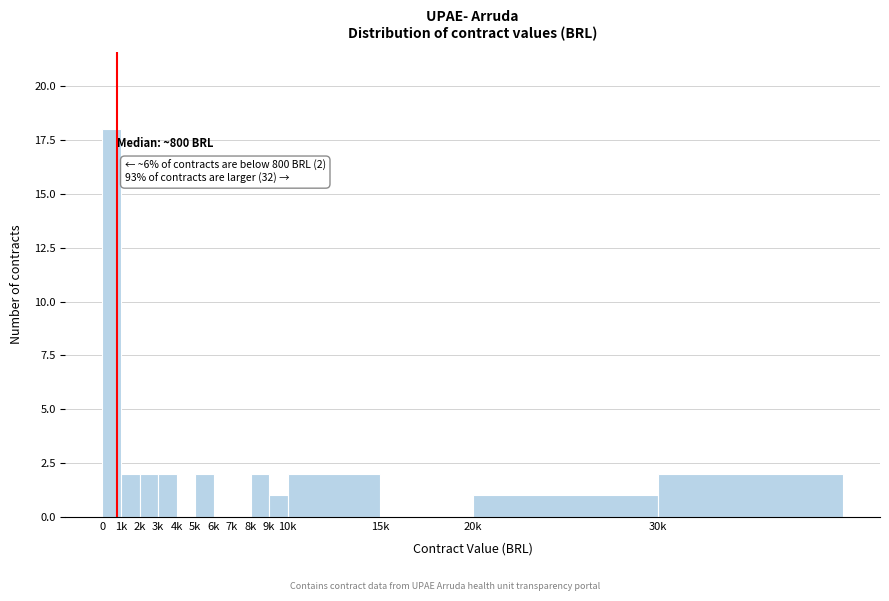

Reading right to left, extract all data points from this chart.

30k=2	20k=1	15k=0	10k=2	9k=1	8k=2	7k=0	6k=0	5k=2	4k=0	3k=2	2k=2	1k=2	0=18